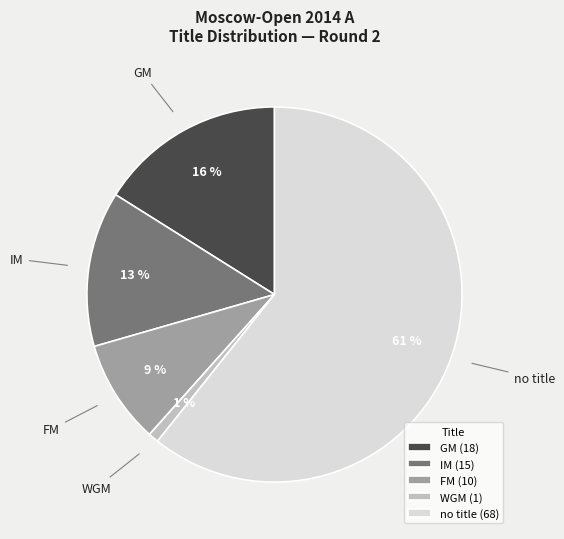

Does IM represent more than half of the total?

No